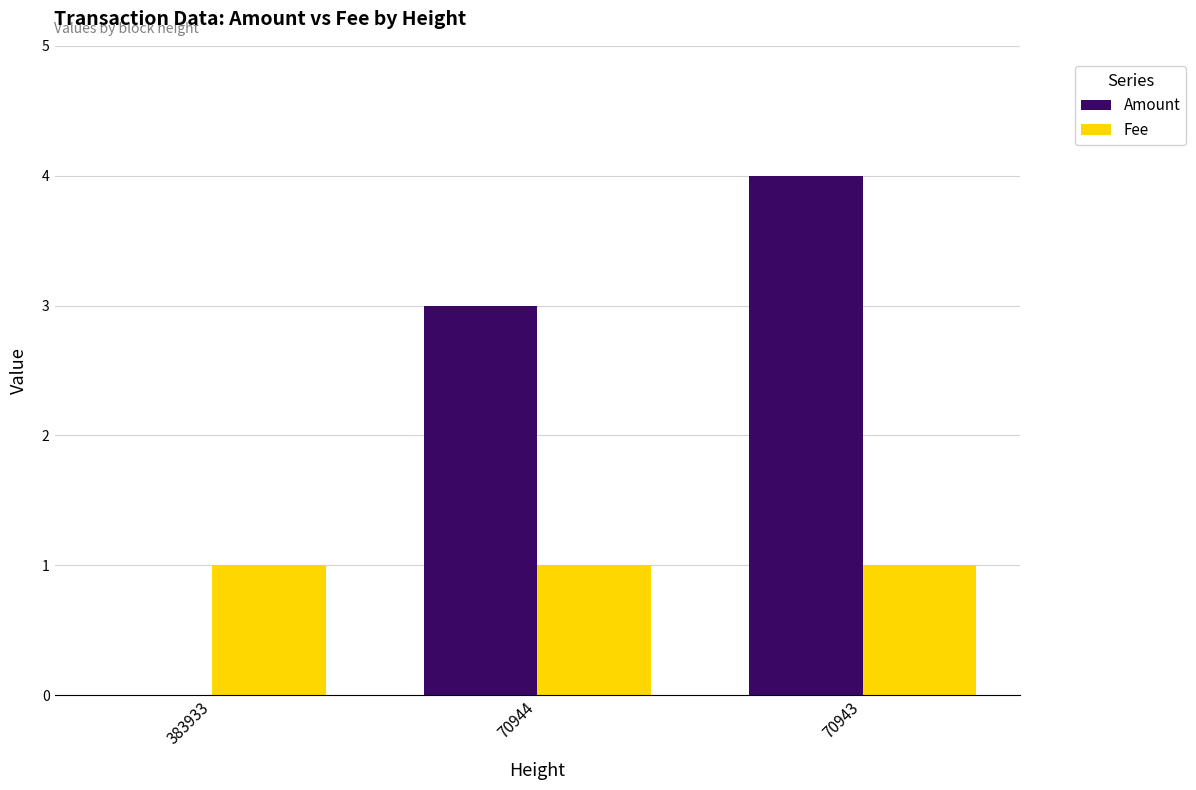

The Amount series shows 5 at 70944. True or false?

False